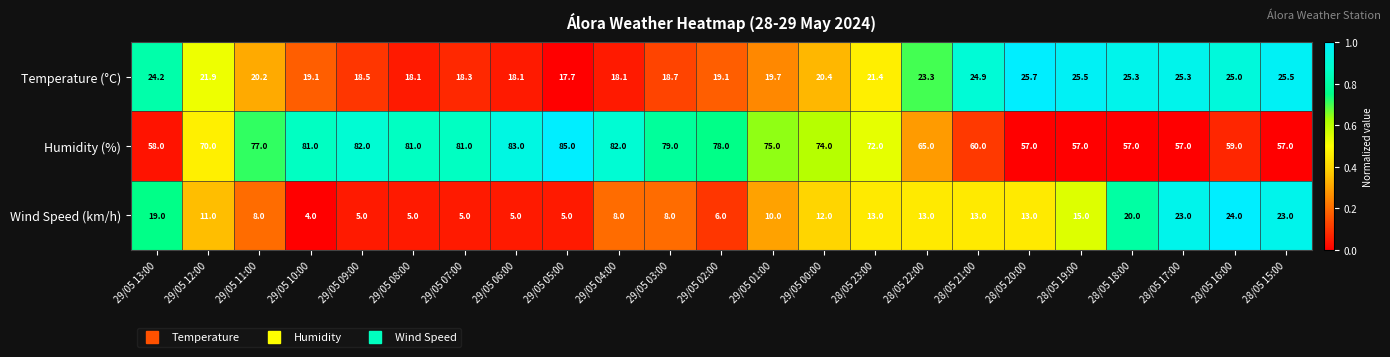

At which category is the sum across all series the highest?

29/05 04:00